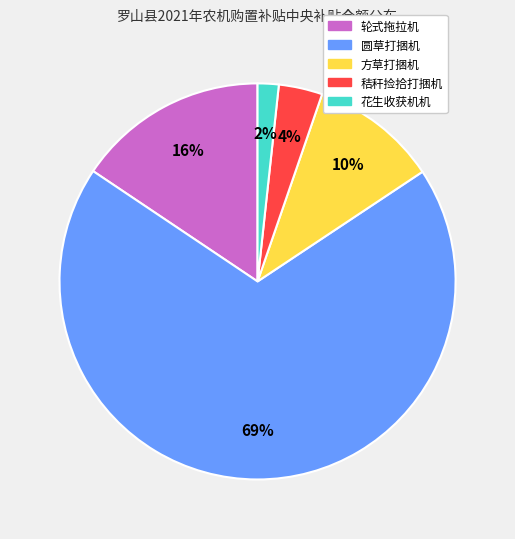

To the nearest percent, what percentage of the pie is 轮式拖拉机?

16%